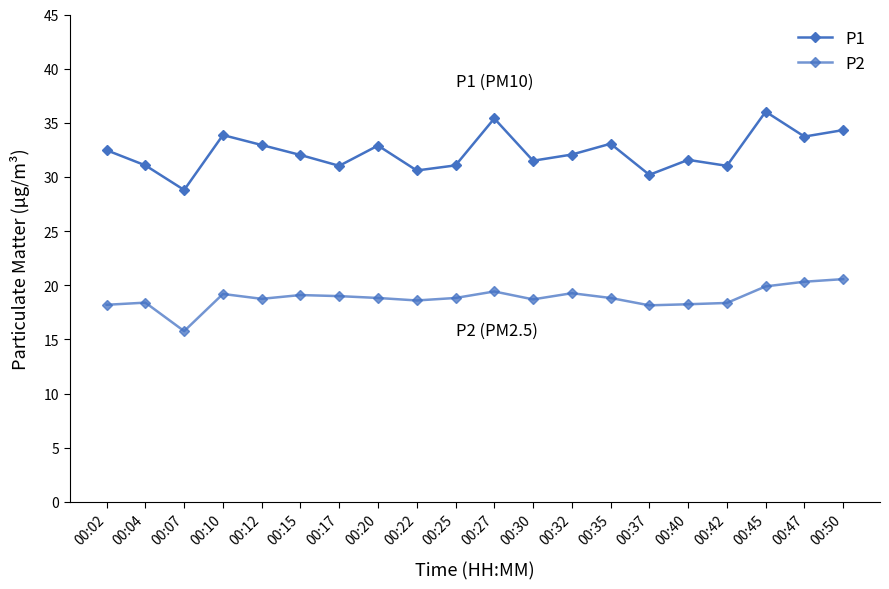

How many lines are shown in the chart?

2